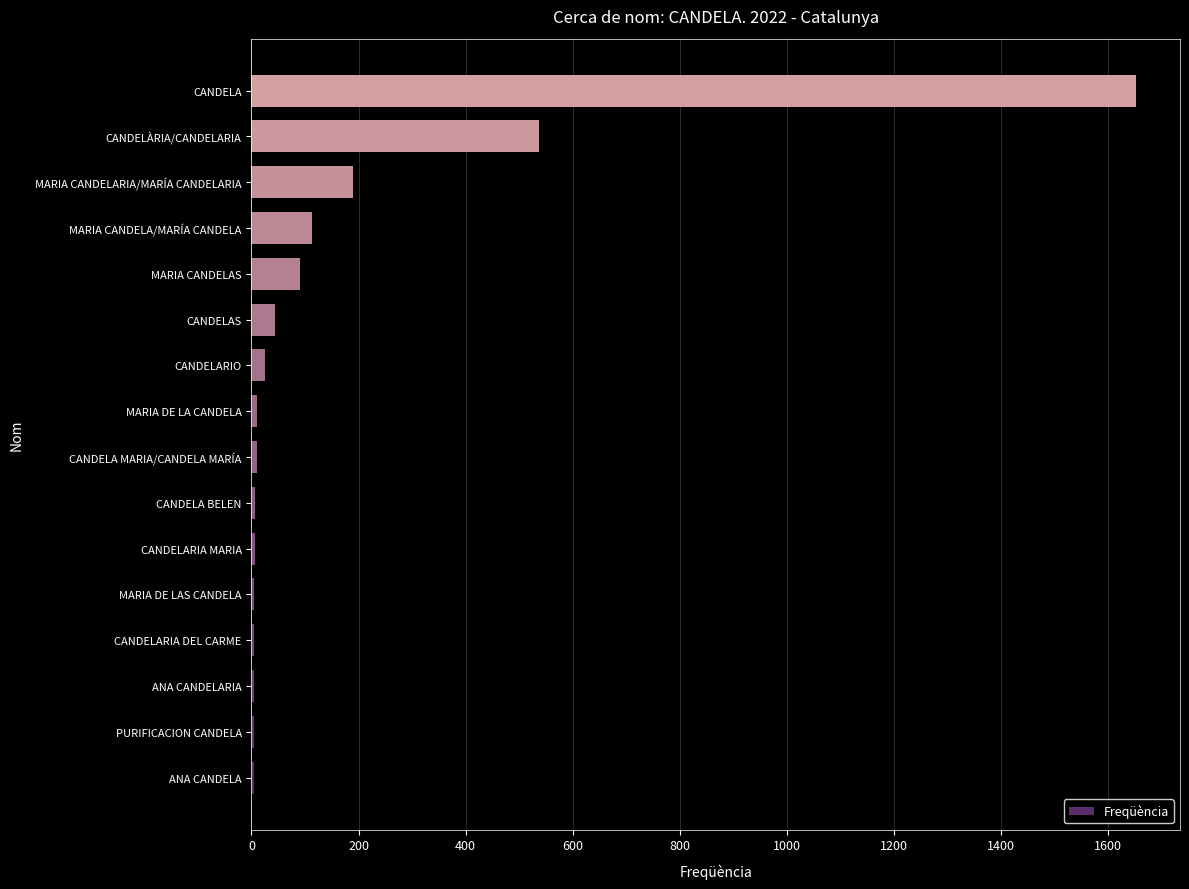

What is the change in value from MARIA CANDELARIA/MARÍA CANDELARIA to CANDELÀRIA/CANDELARIA?

+347